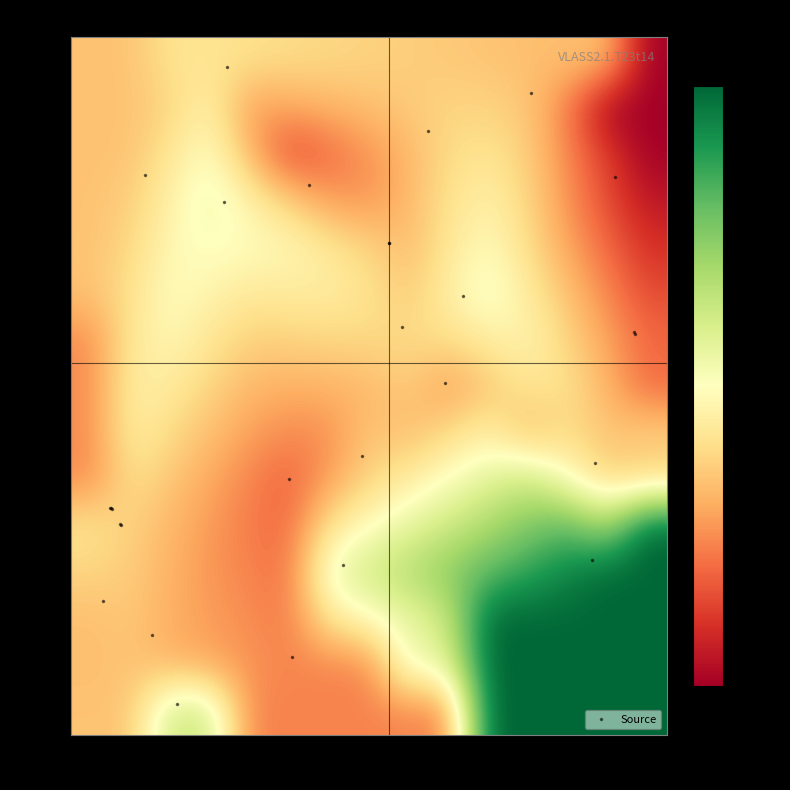

How many data points does each series have?

15